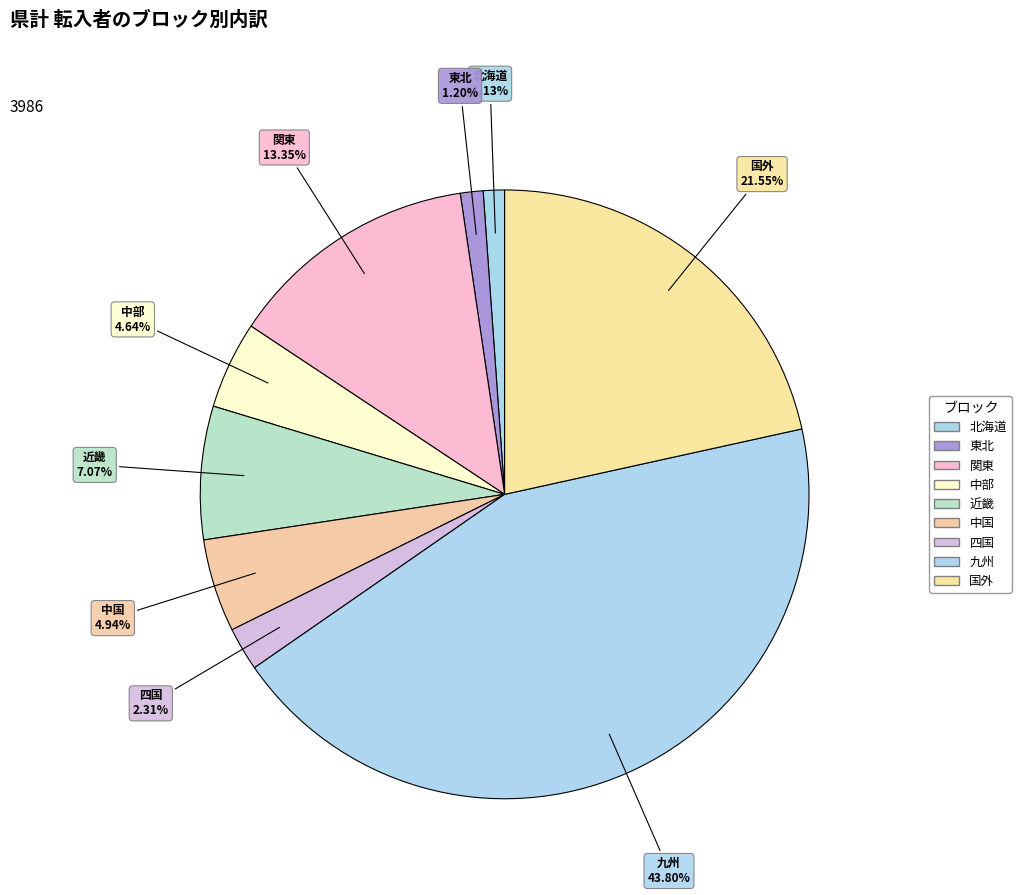

To the nearest percent, what portion does 中部 represent?

5%